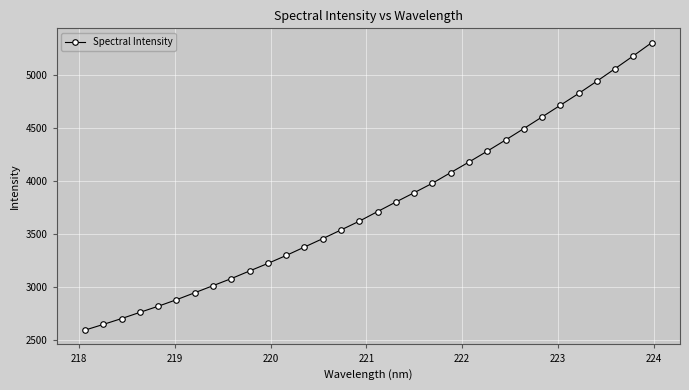

What is the value of the 19th point from the left?

3890.1